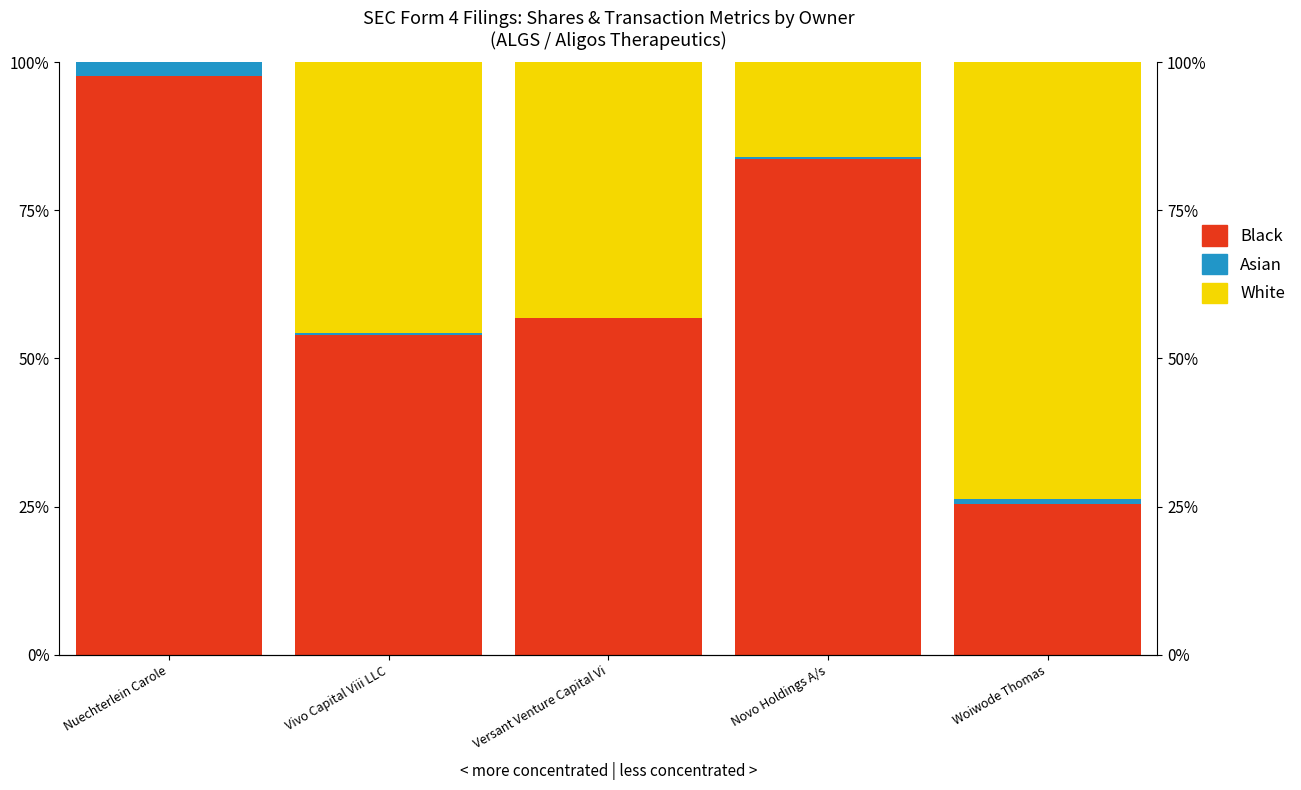

Where does the White series first go above 43?

Vivo Capital Viii LLC